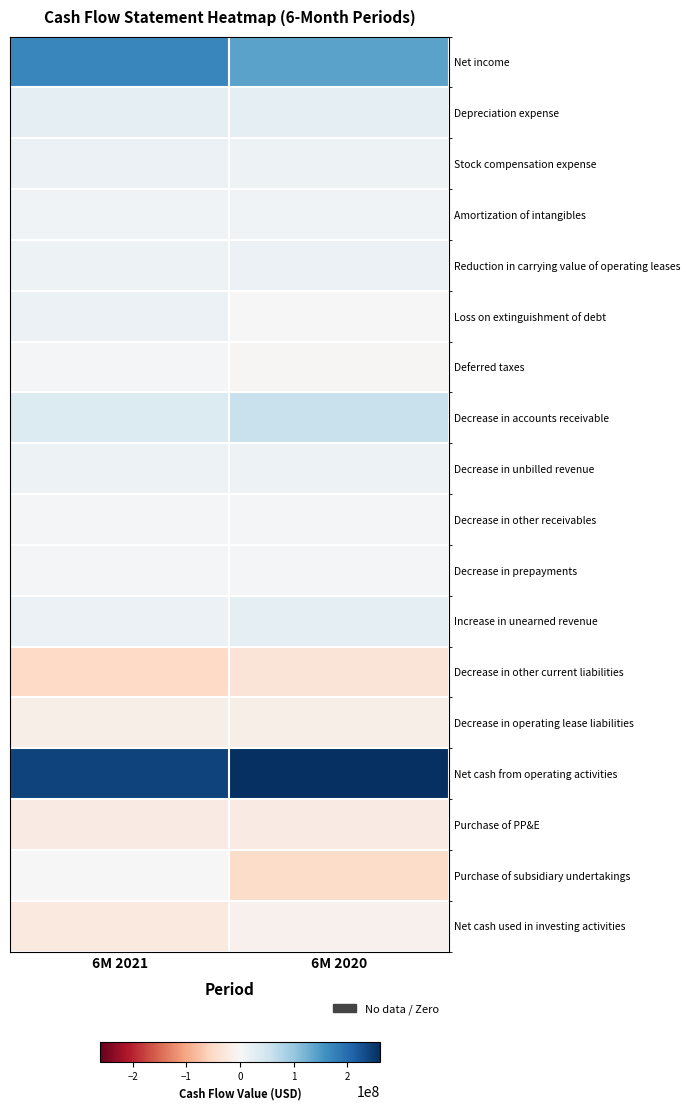

How many categories are shown in the chart?

2